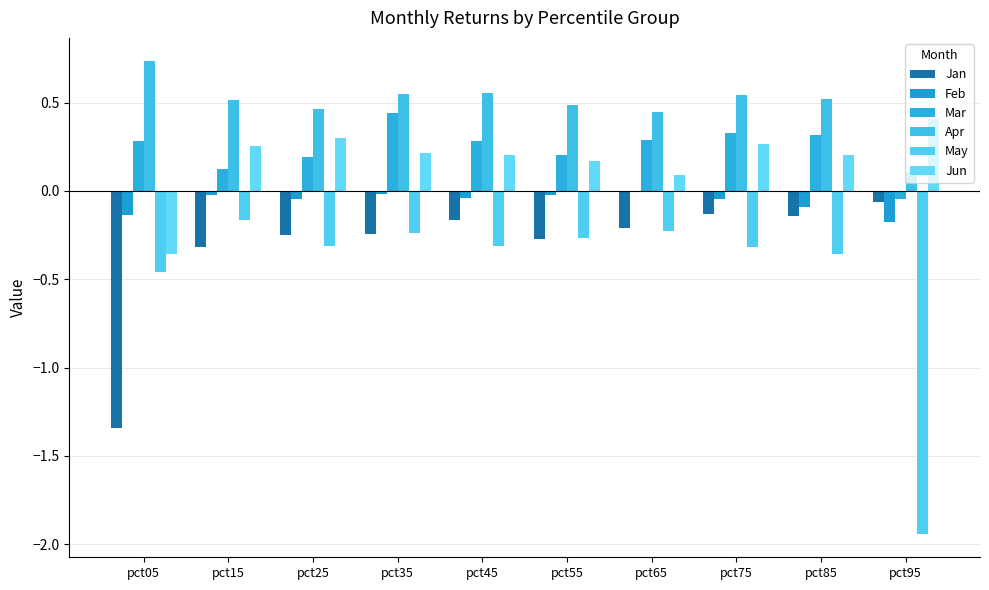

What is the difference between the second highest and minimum values in the Jun series?

0.7